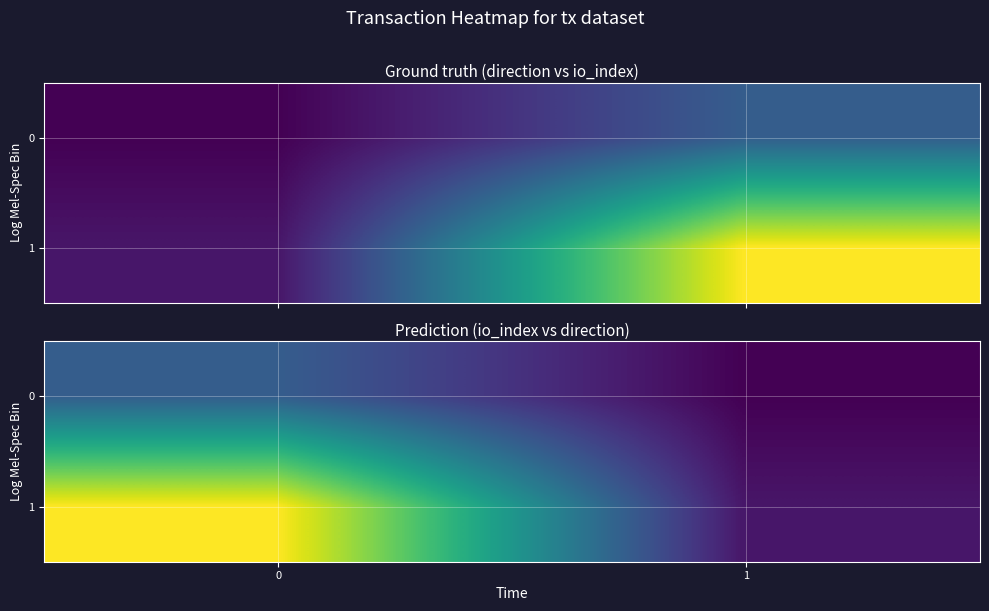

How many negative values does the 0 series have?

1